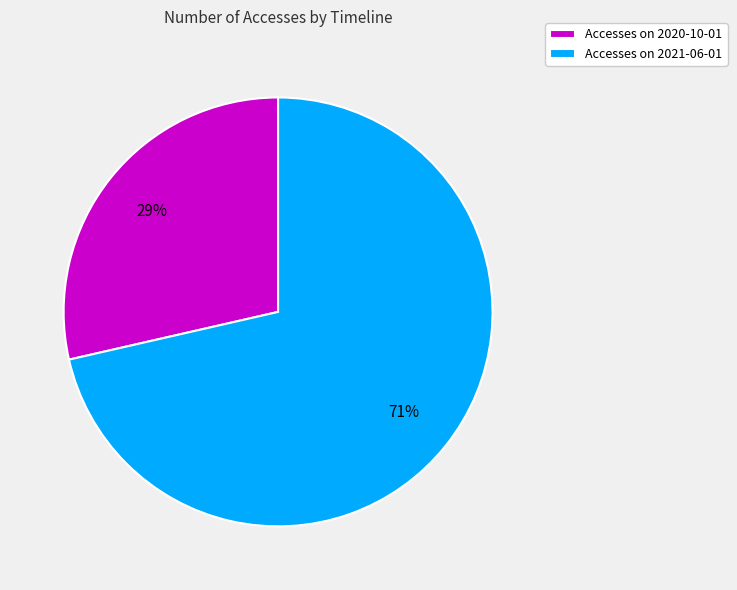

Which category has the smallest portion of the pie?

Accesses on 2020-10-01